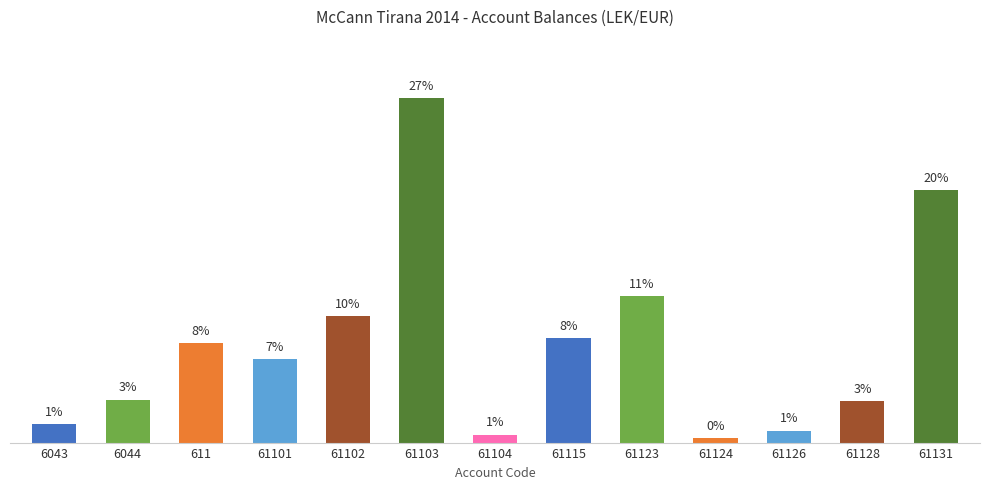

Does the chart contain any negative values?

No